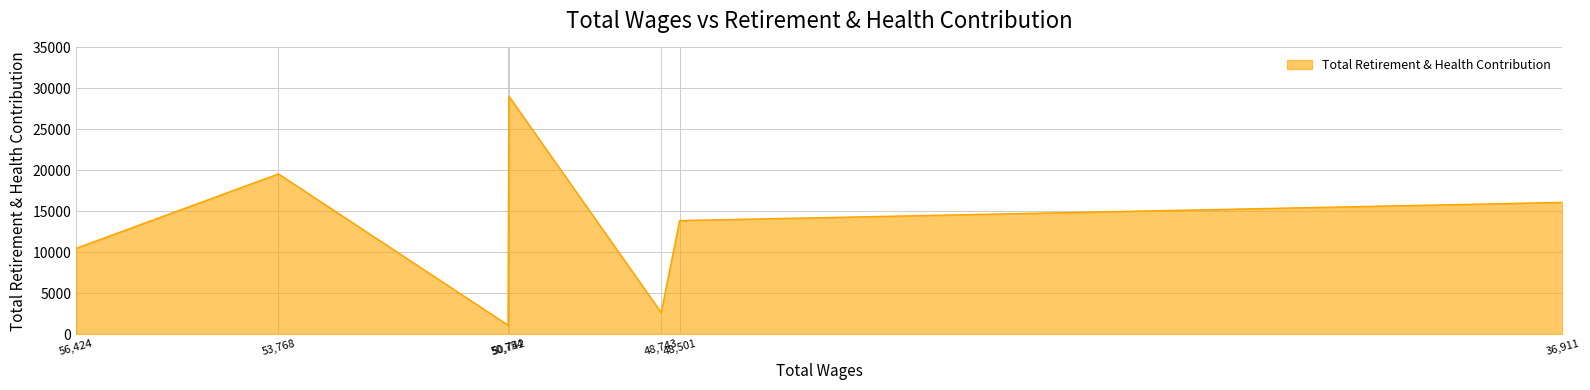

Reading right to left, extract all data points from this chart.

36911.0=16077	48501.0=13856	48743.0=2629	50742.0=29041	50754.0=1085	53768.0=19558	56424.0=10475